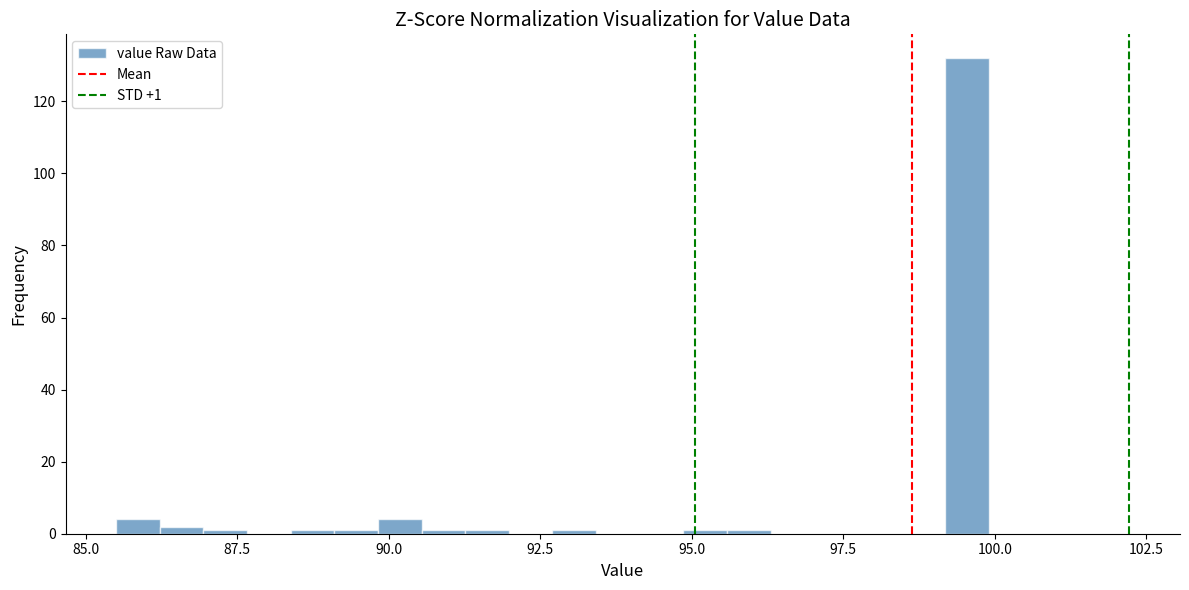

Read against the x-axis, roughly where is the centre of the tallest bar?

99.5